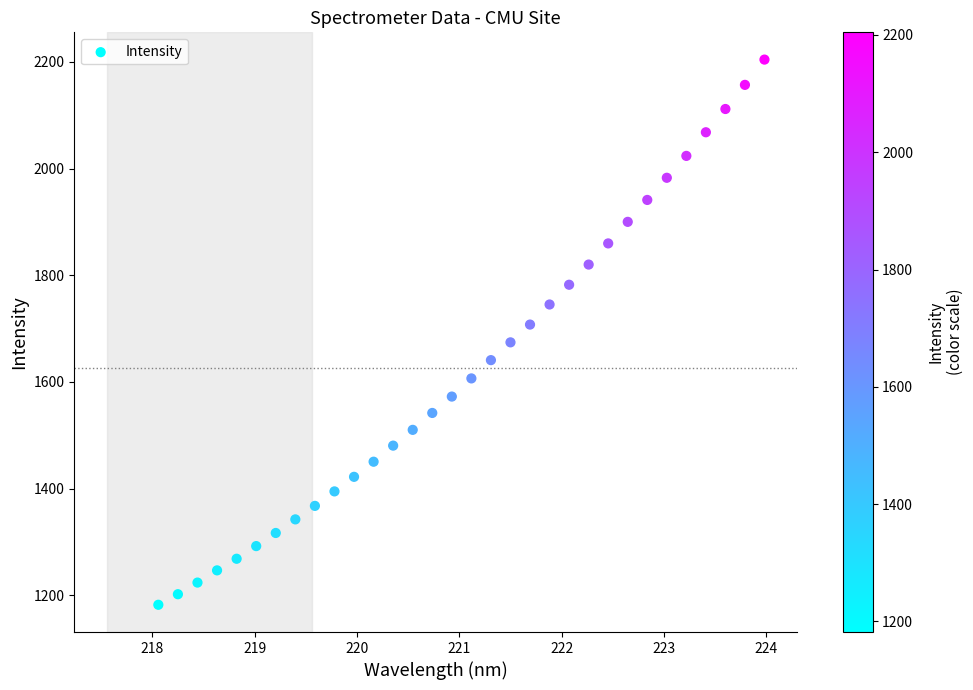

What is the range of X values (max minus min)?

5.9